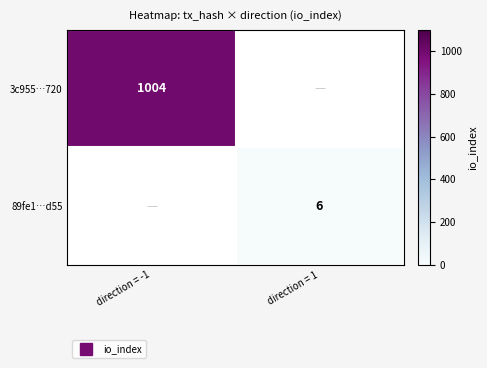

Where is 3c955…720 nearest to the value 1004?

direction = -1